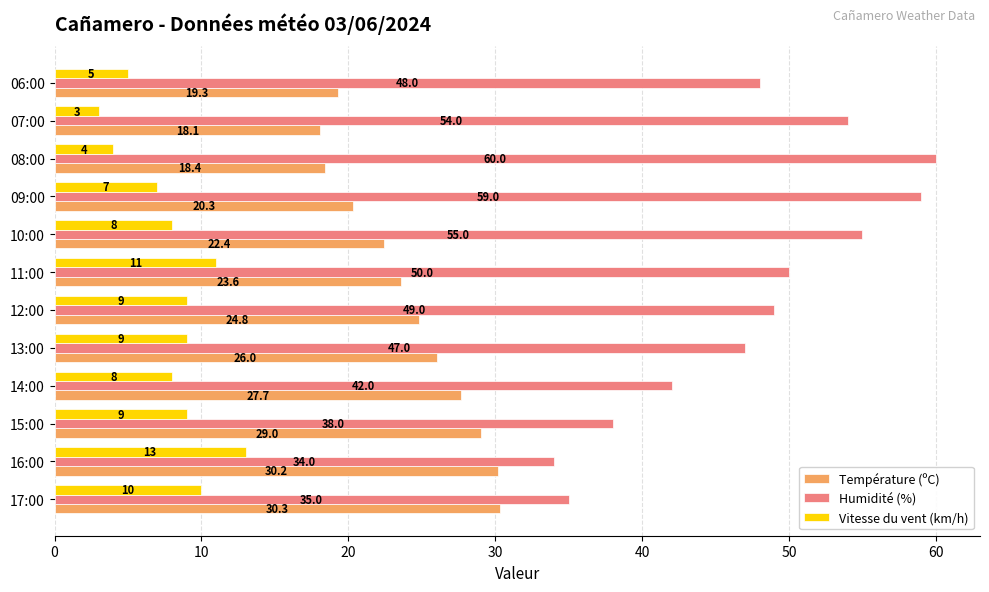

What is the difference between the Humidité (%) values at 12:00 and 11:00?

1.0